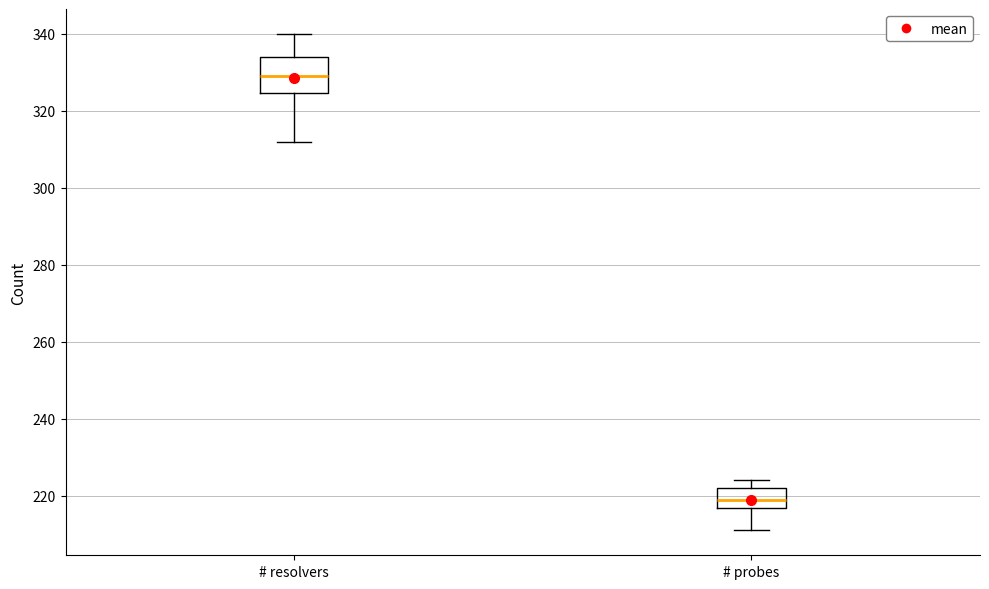

Which box's median line is the lowest?

# probes